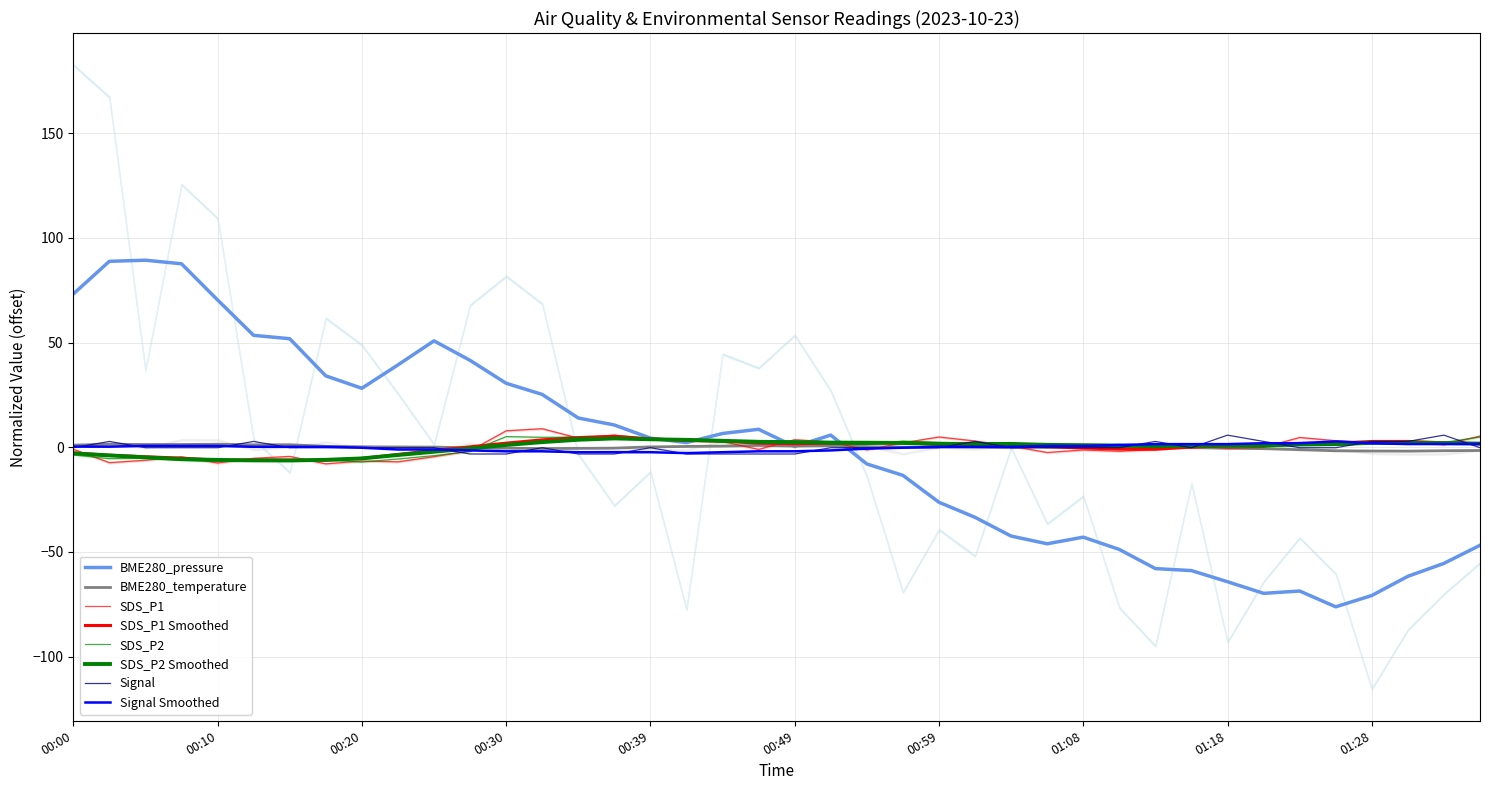

Is it true that Signal equals -3.2 at 00:44?

True